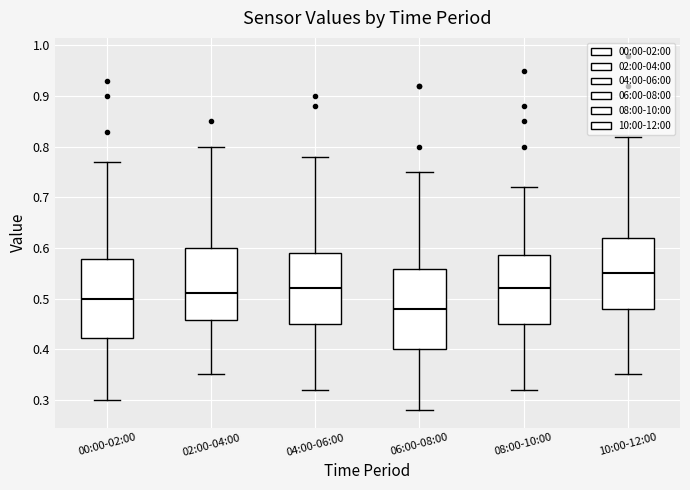

Where is the upper edge of the box for 04:00-06:00 on the y-axis? The values are not printed on the chart, so give them approximately, as read against the axis.

0.59